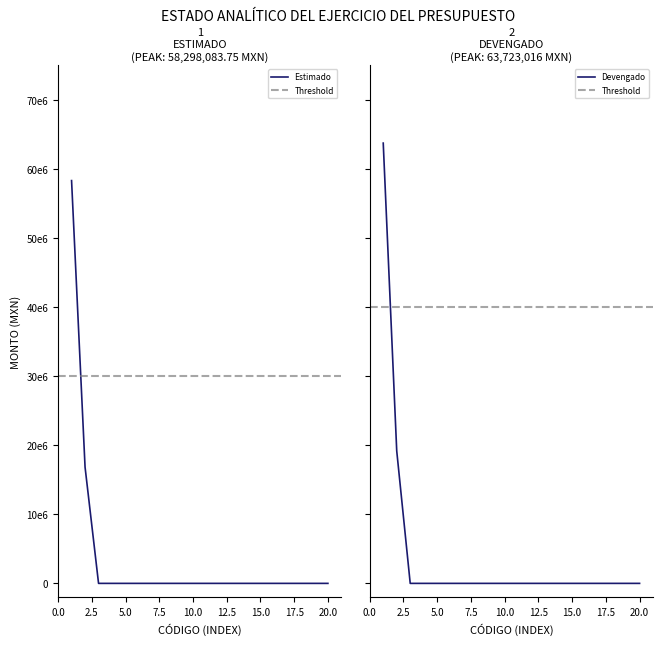

True or false: Modificado and Estimado cross at least once.

False